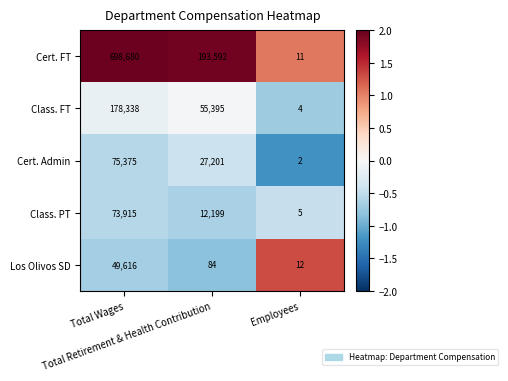

Which label corresponds to the smallest value in the chart?

Employees